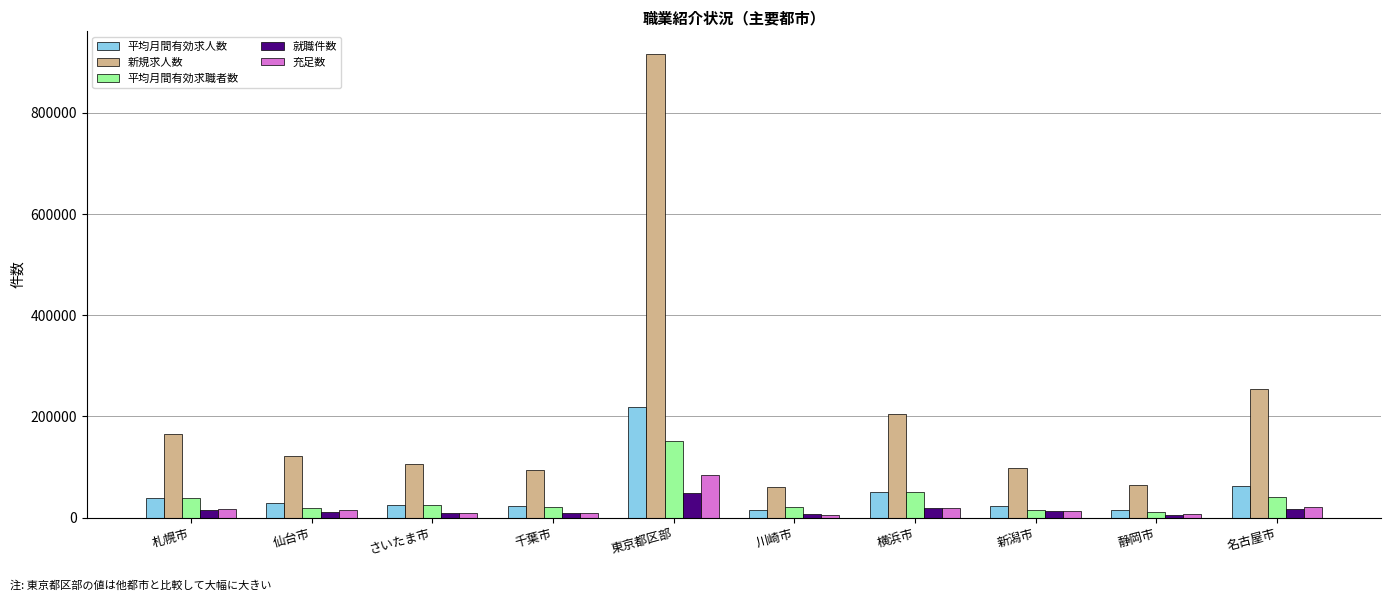

Which category has the highest value in the 平均月間有効求人数 series?

東京都区部